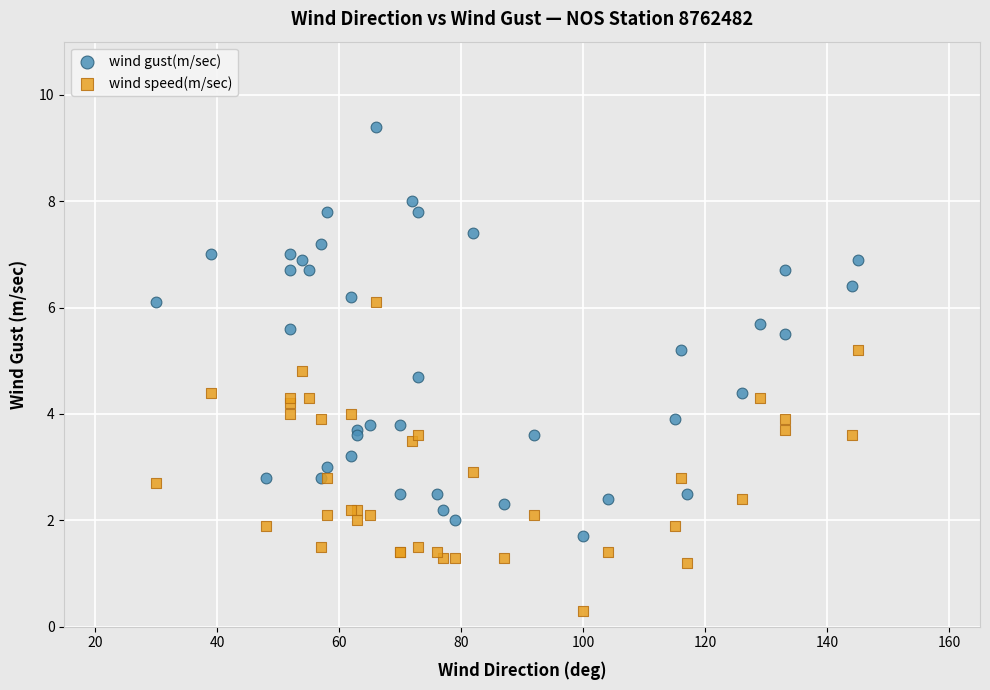

What are all the series names shown in the legend?

wind gust(m/sec), wind speed(m/sec)